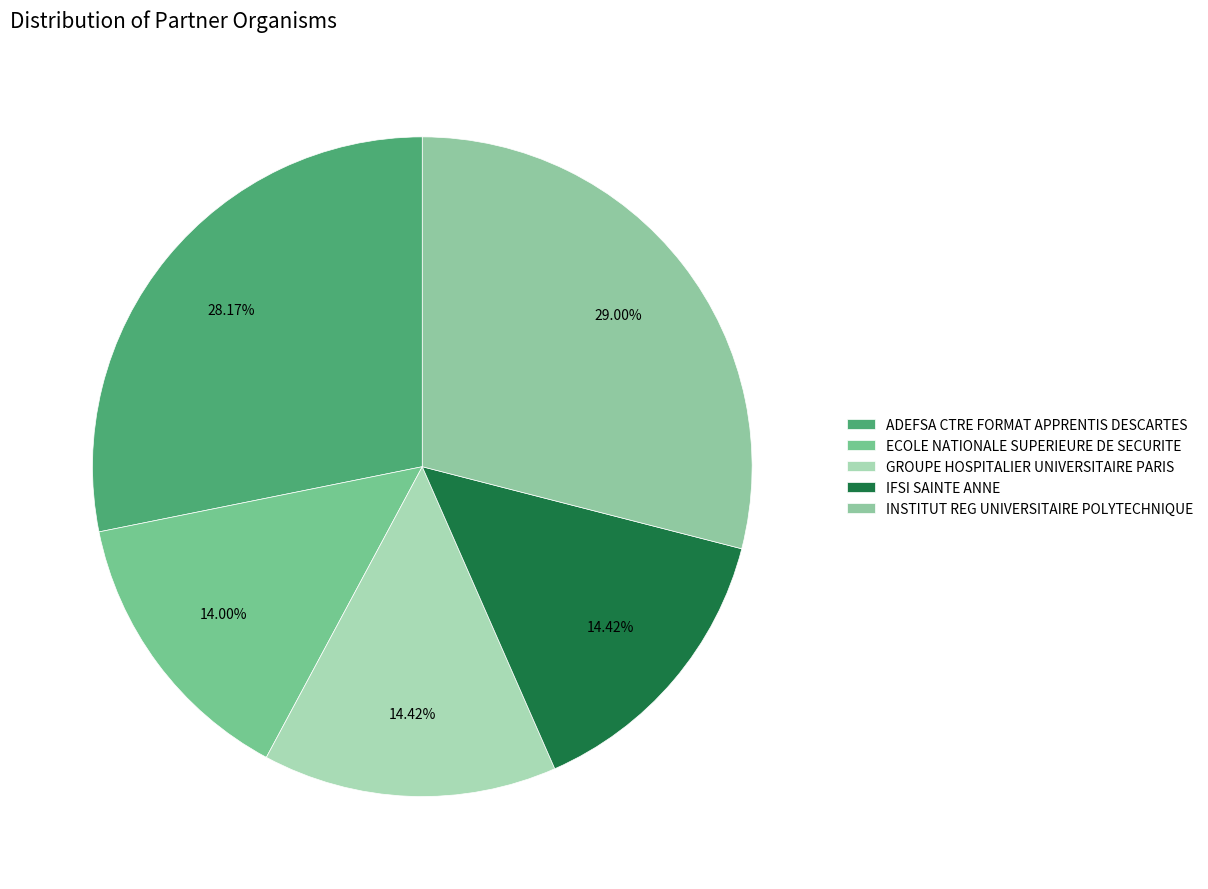

Which slice is the largest?

INSTITUT REG UNIVERSITAIRE POLYTECHNIQUE